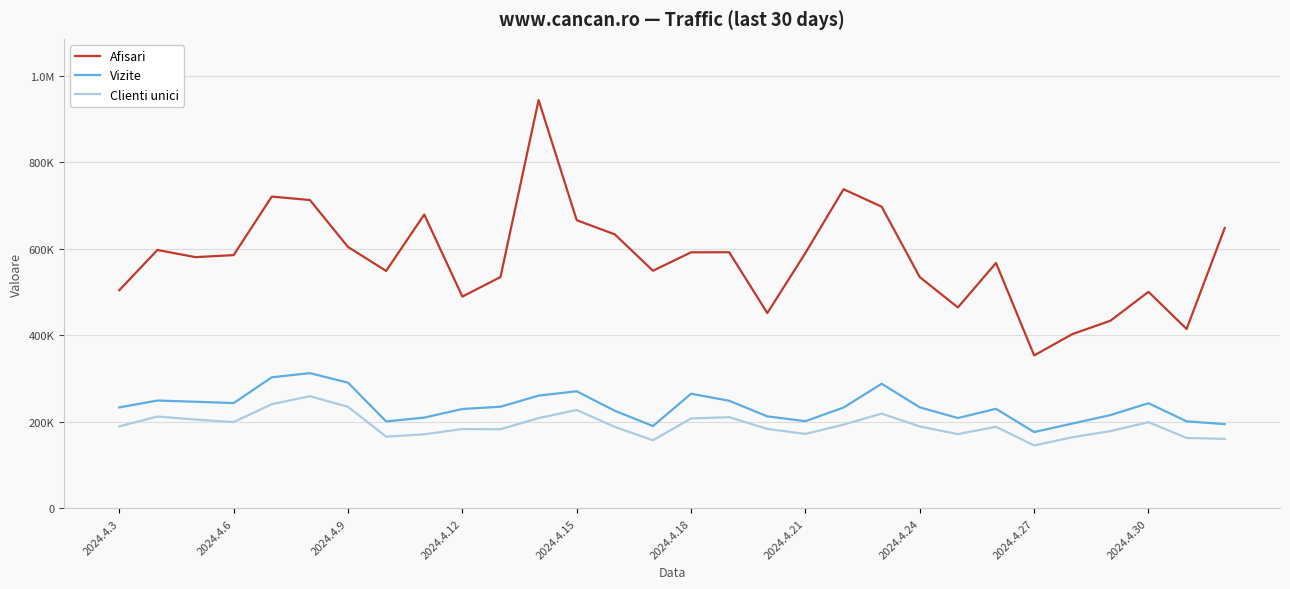

What are all the series names shown in the legend?

Afisari, Vizite, Clienti unici